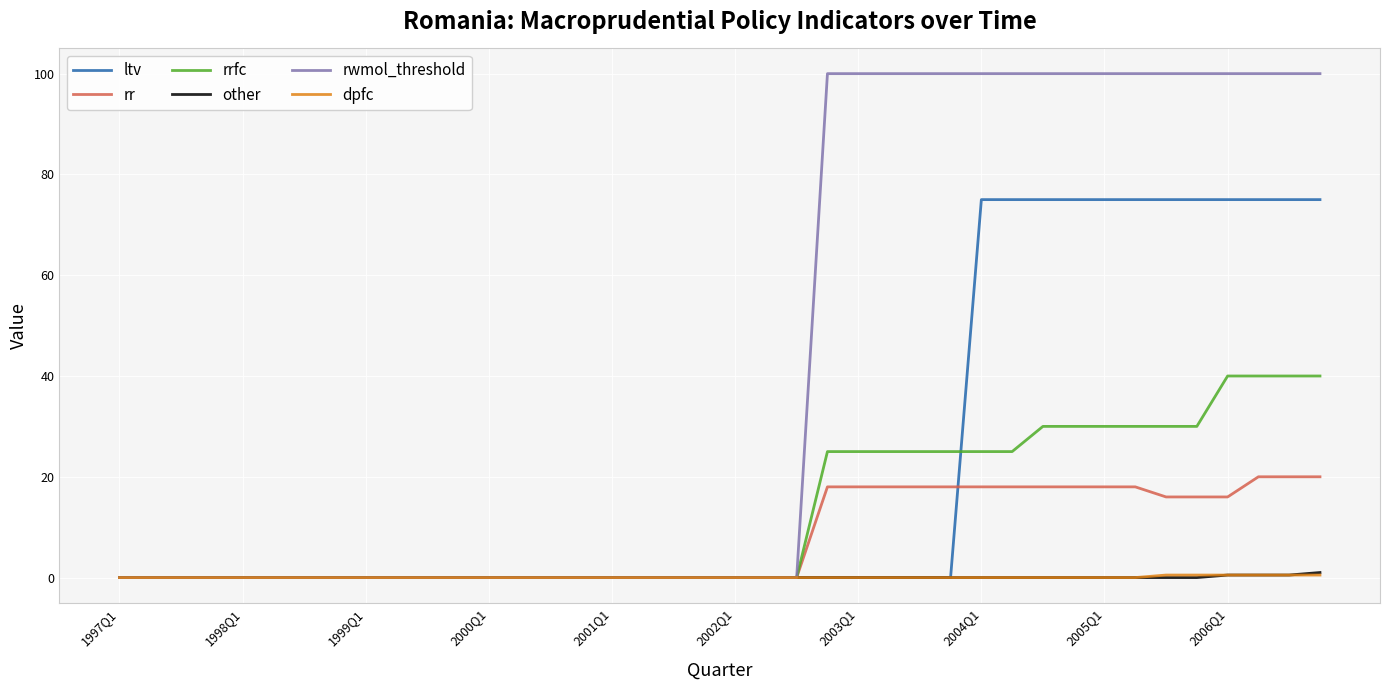

Which series has the largest total across all categories?

rwmol_threshold